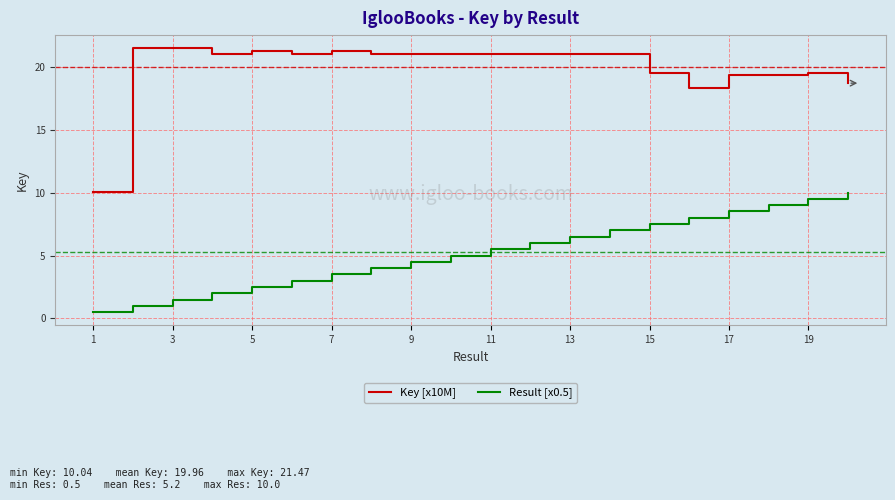

What is the maximum value for Result [x0.5]?

10.0